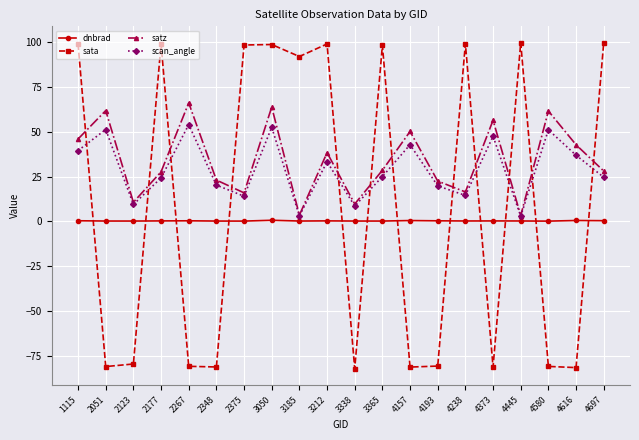

What is the value of the scan_angle point at the 11th from the left?

8.6